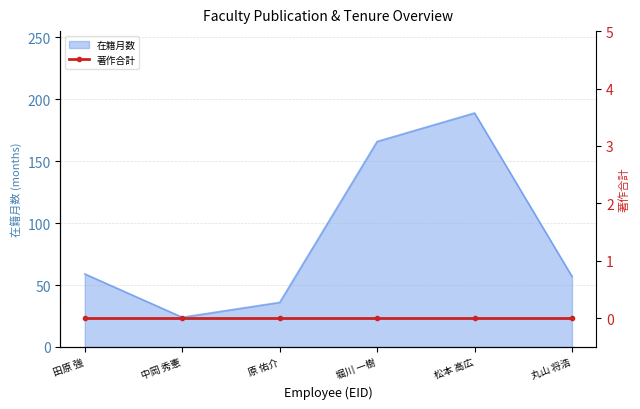

True or false: 在籍月数 has a value of 36 at 原 佑介.

True